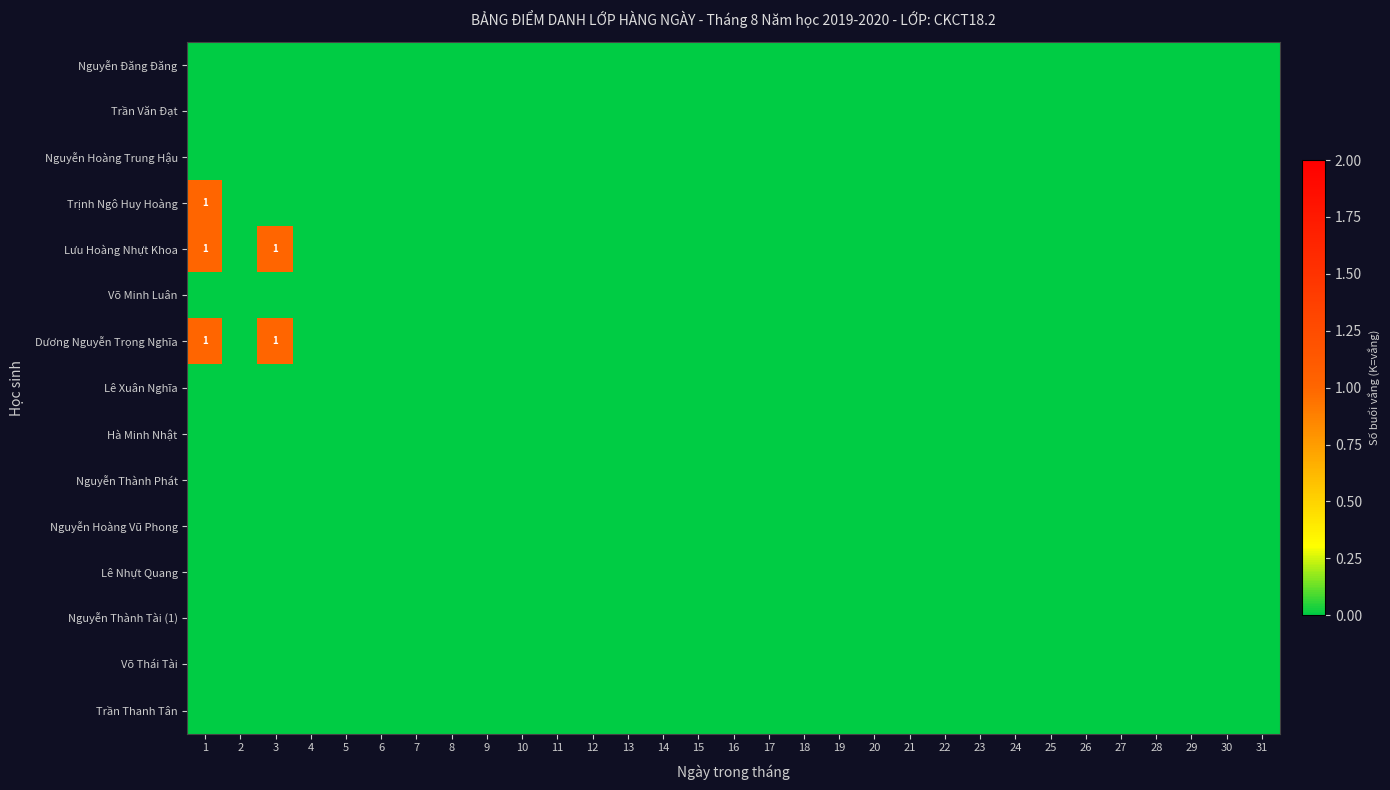

What is the greatest value displayed?

1